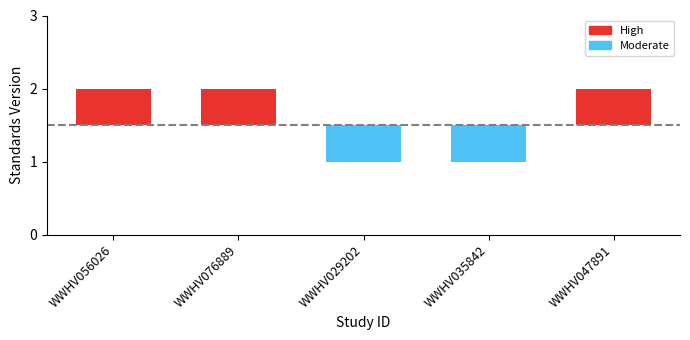

What position from the left is WWHV076889?

2